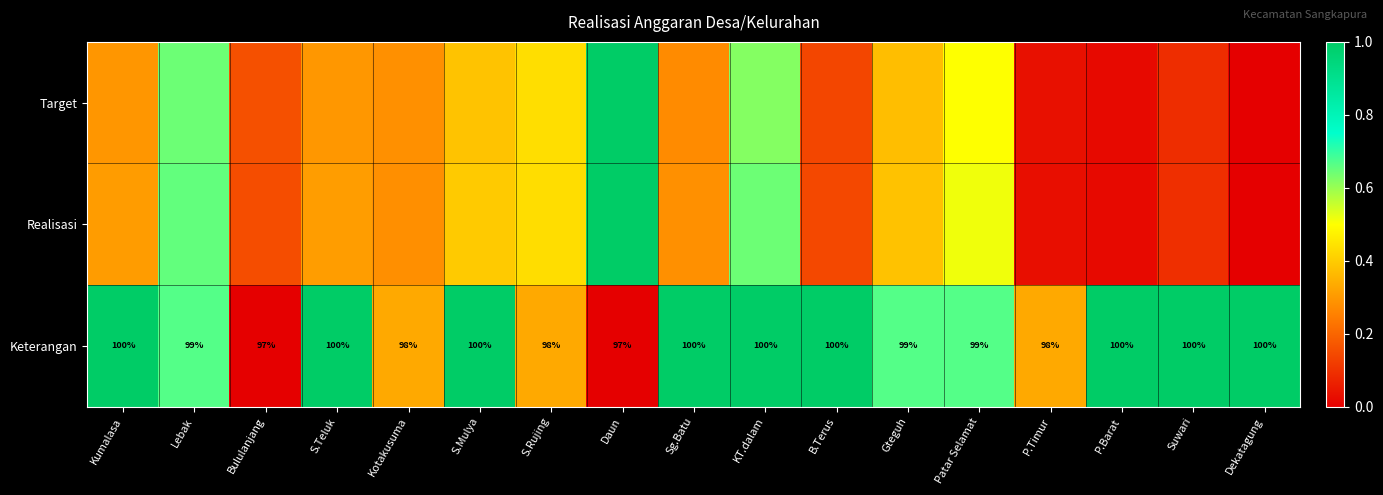

What is the maximum value for Realisasi?

1.0